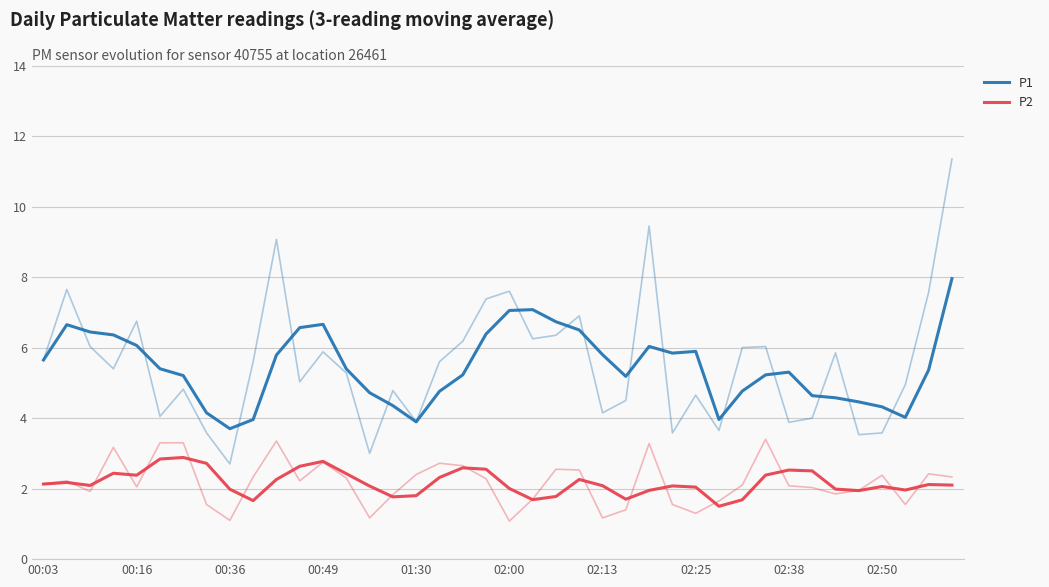

Which series has the largest total across all categories?

P1